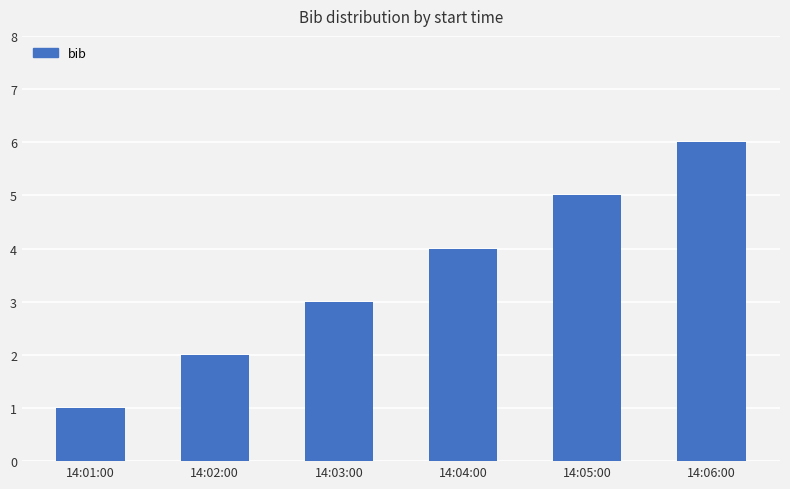

Reading left to right, extract all data points from this chart.

14:01:00=1	14:02:00=2	14:03:00=3	14:04:00=4	14:05:00=5	14:06:00=6